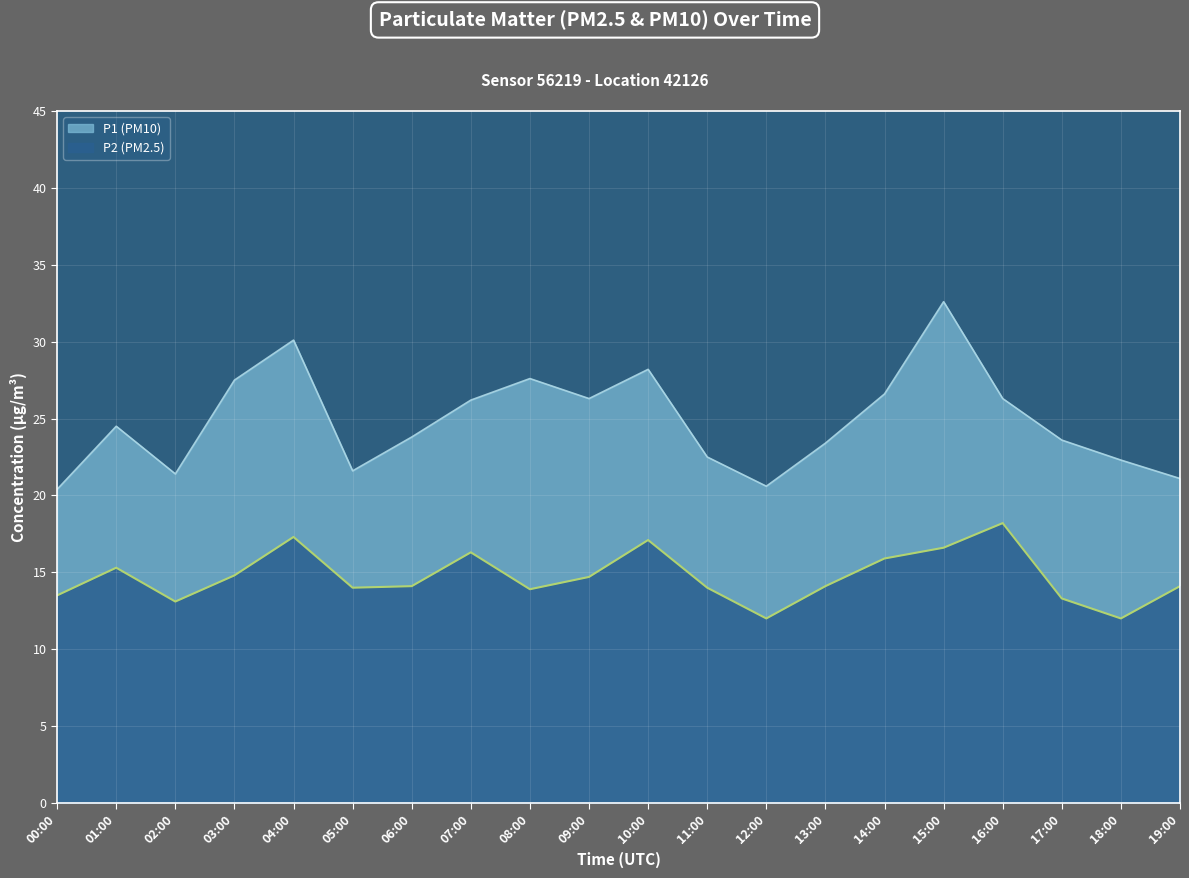

Does the chart display data point markers on the line(s)?

No